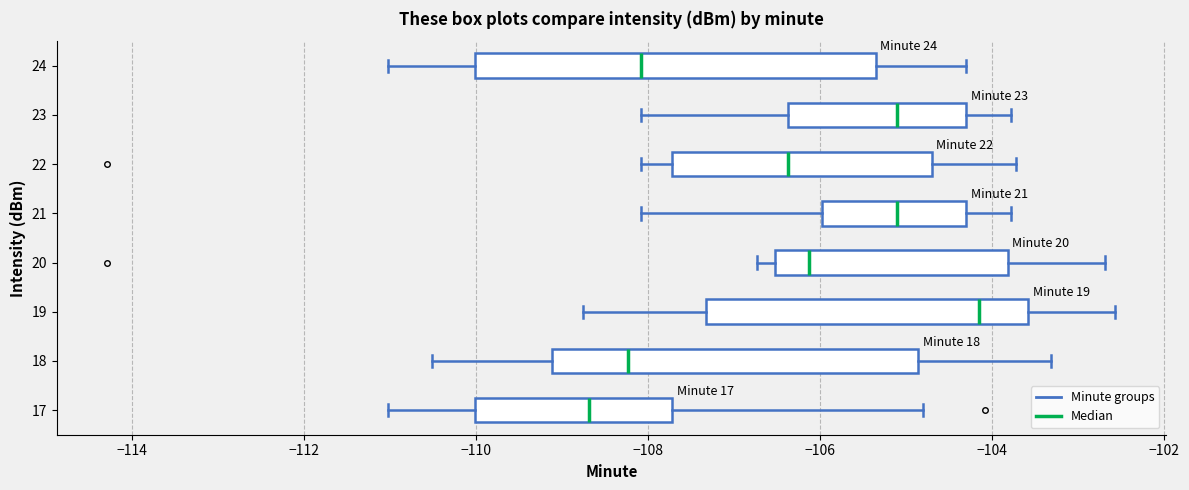

Which box has the furthest to the right median line?

19